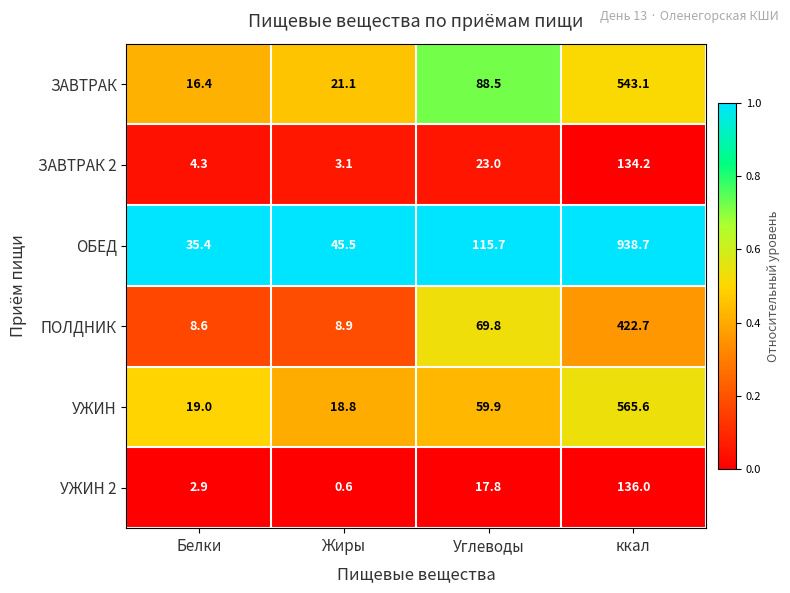

Reading left to right, list all the values displayed in this chart.

ЗАВТРАК: Белки=16.4	Жиры=21.1	Углеводы=88.5	ккал=543.1
ЗАВТРАК 2: Белки=4.3	Жиры=3.1	Углеводы=23.0	ккал=134.2
ОБЕД: Белки=35.4	Жиры=45.5	Углеводы=115.7	ккал=938.7
ПОЛДНИК: Белки=8.6	Жиры=8.9	Углеводы=69.8	ккал=422.7
УЖИН: Белки=19.0	Жиры=18.8	Углеводы=59.9	ккал=565.6
УЖИН 2: Белки=2.9	Жиры=0.6	Углеводы=17.8	ккал=136.0